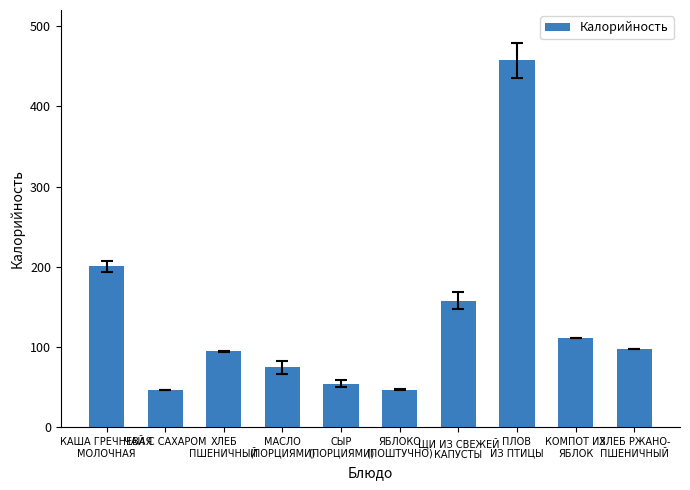

True or false: the data shows 54.6 at СЫР
(ПОРЦИЯМИ).

True